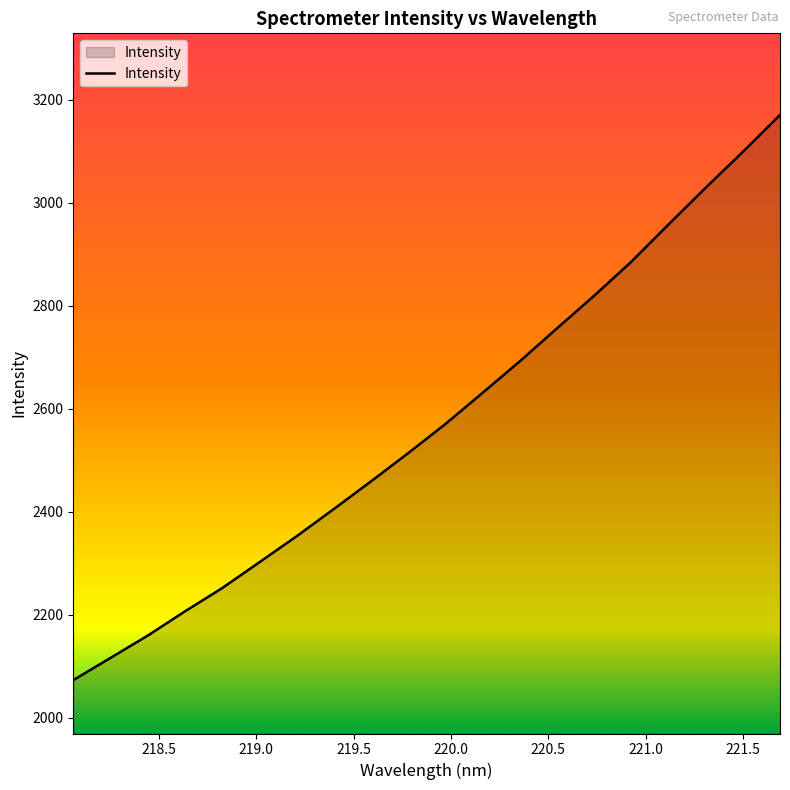

What is the greatest value displayed?

3170.8